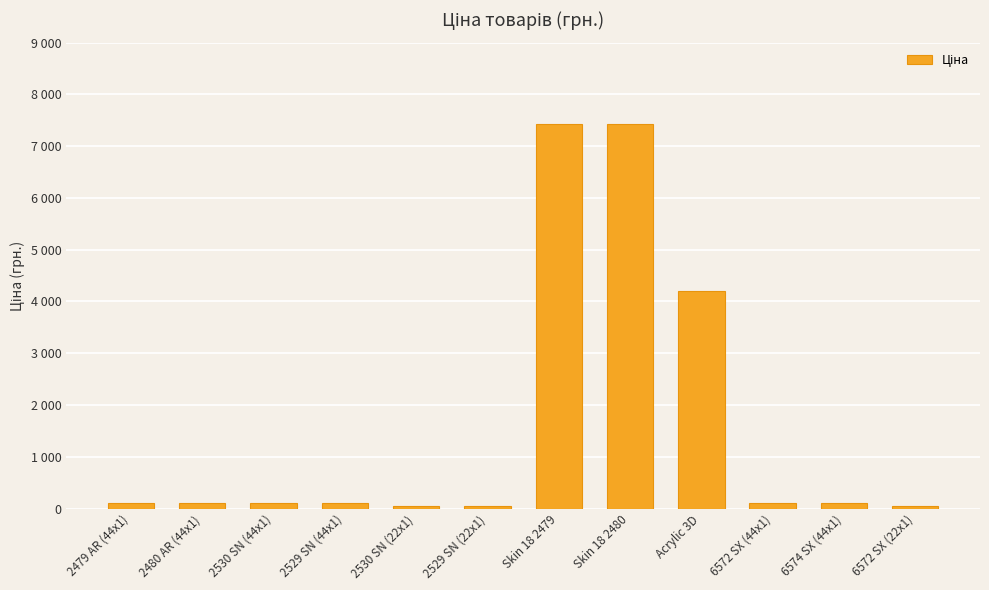

Reading left to right, transcribe all the data shown in this chart.

2479 AR (44x1)=111.7	2480 AR (44x1)=111.7	2530 SN (44x1)=111.7	2529 SN (44x1)=111.7	2530 SN (22x1)=55.9	2529 SN (22x1)=55.9	Skin 18 2479=7436.2	Skin 18 2480=7436.2	Acrylic 3D=4204.8	6572 SX (44x1)=111.7	6574 SX (44x1)=111.7	6572 SX (22x1)=55.9